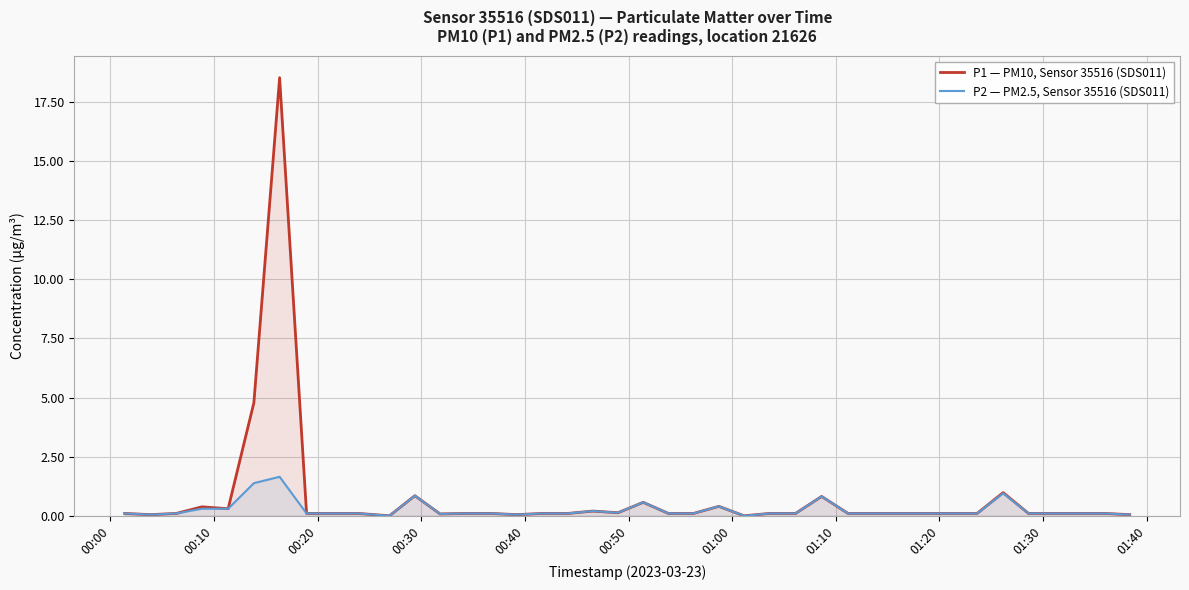

What is the difference between the second highest and minimum values in the P1 — PM10, Sensor 35516 (SDS011) series?

4.8